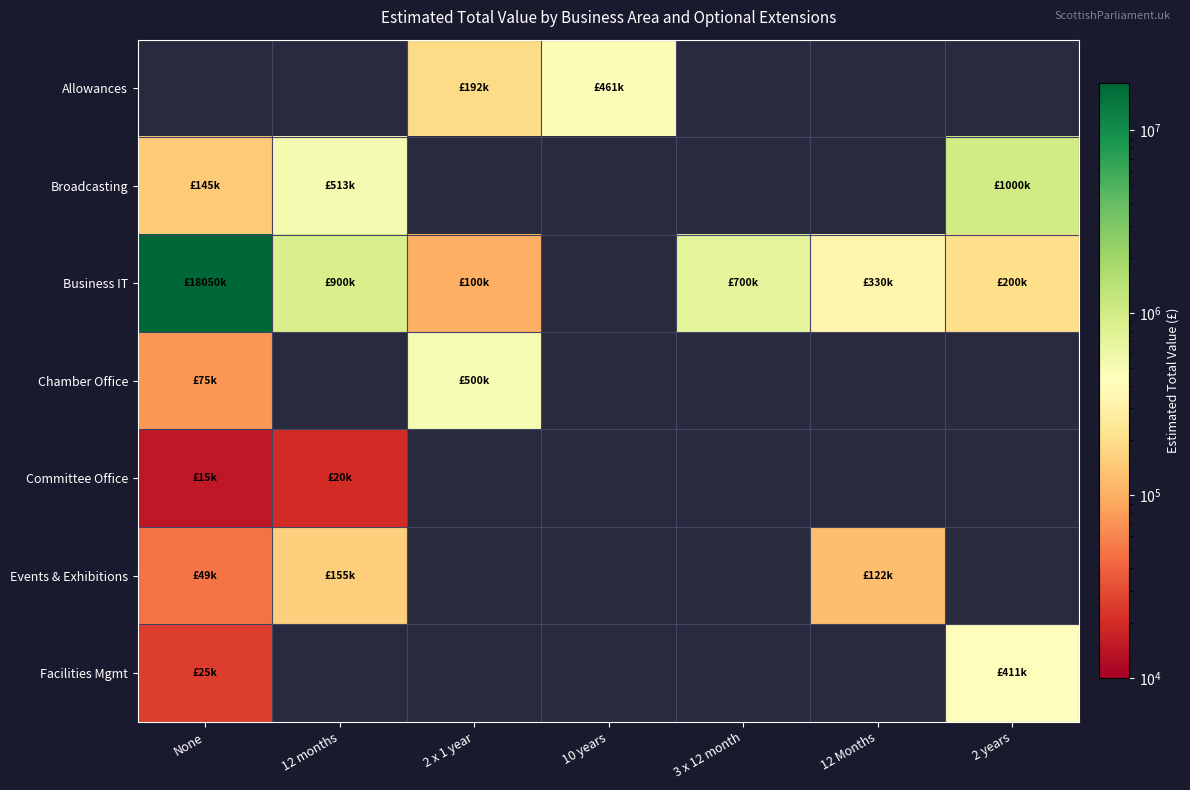

The value of Business IT at None is 27938350.4. True or false?

False